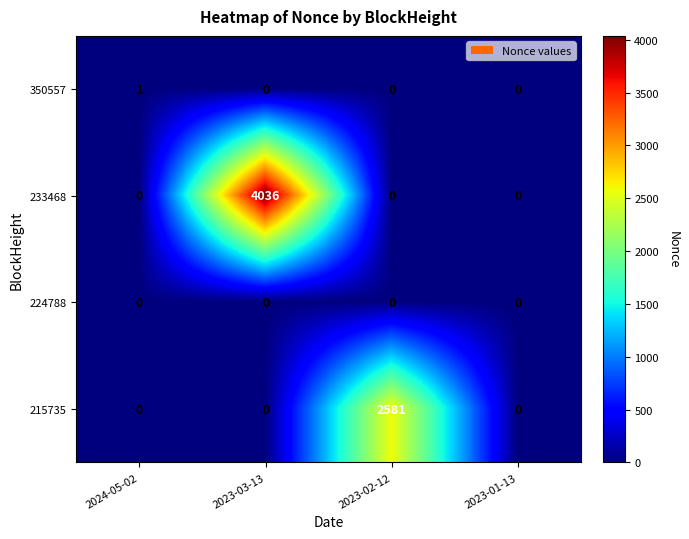

Reading left to right, what are all the values shown in this chart?

350557: 1	0	0	0
233468: 0	4036	0	0
224788: 0	0	0	0
215735: 0	0	2581	0